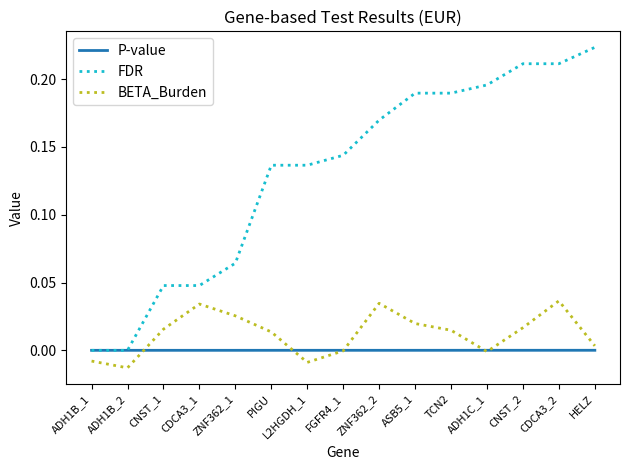

Which label corresponds to the largest value in the chart?

HELZ